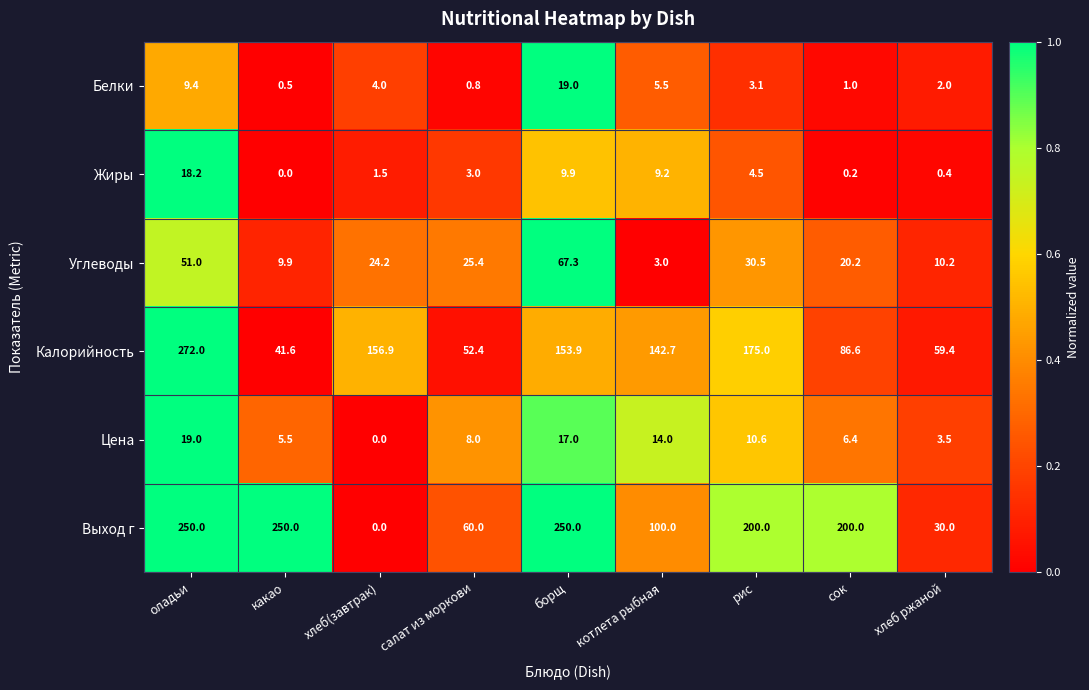

What is the difference between the Белки values at хлеб ржаной and оладьи?

7.4